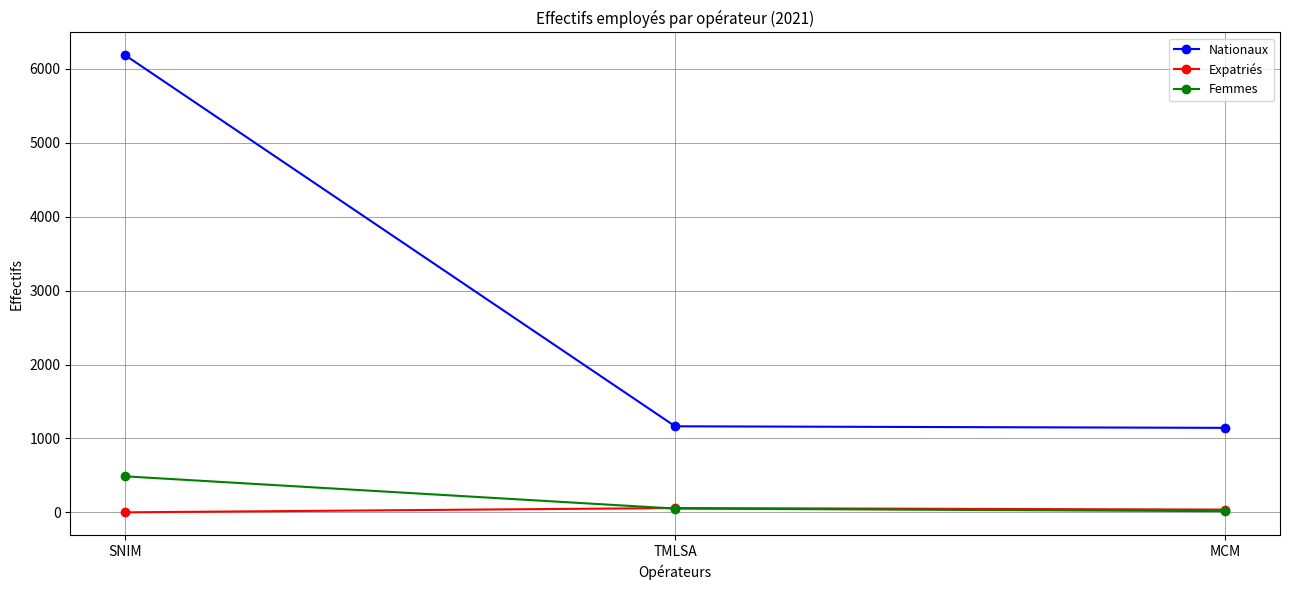

How many lines are shown in the chart?

3